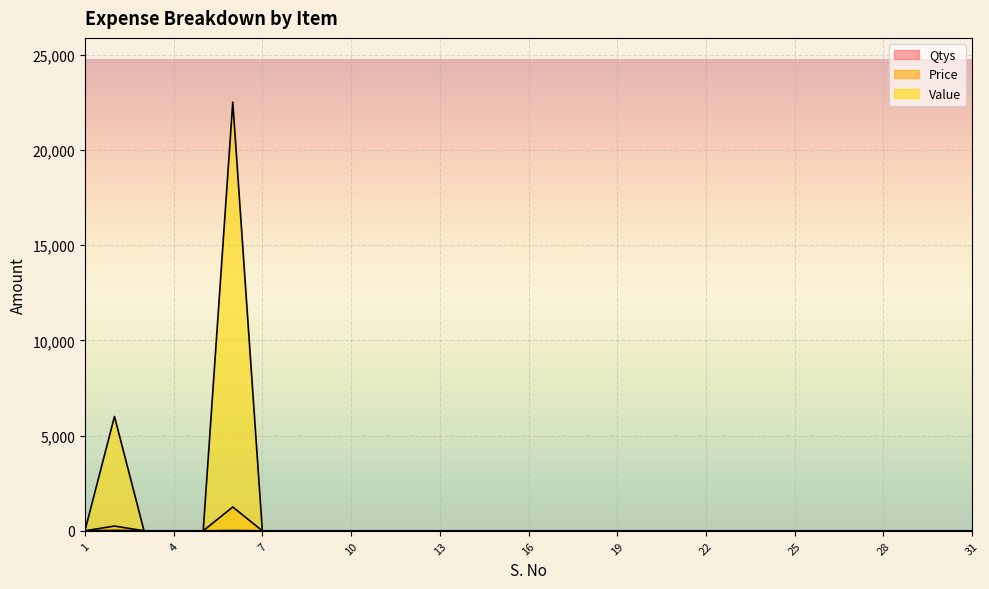

At which category does Price reach its first local peak?

2